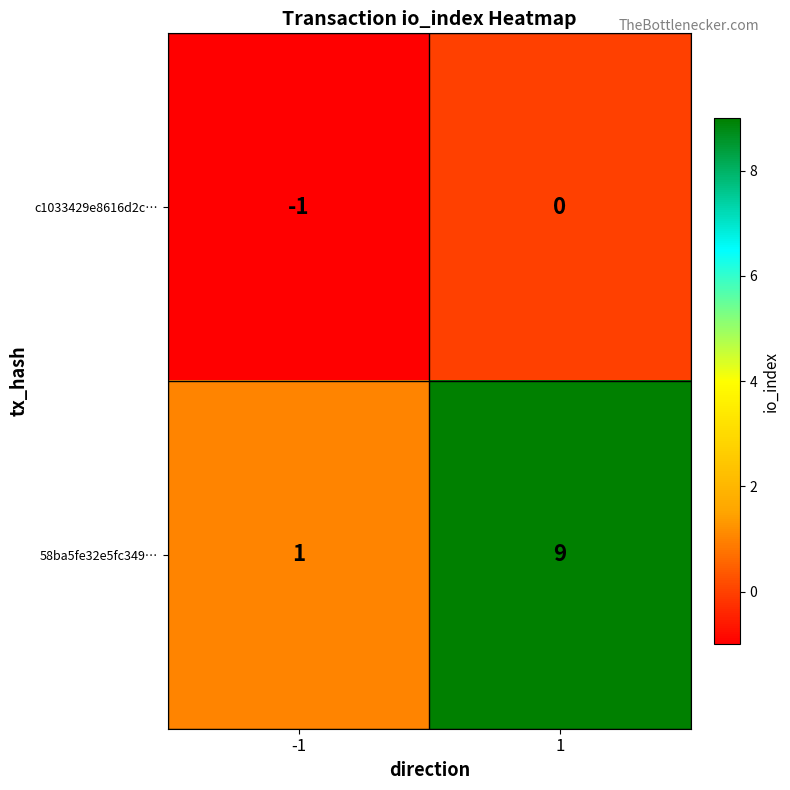

What is the difference between the highest and lowest values at 1?

9